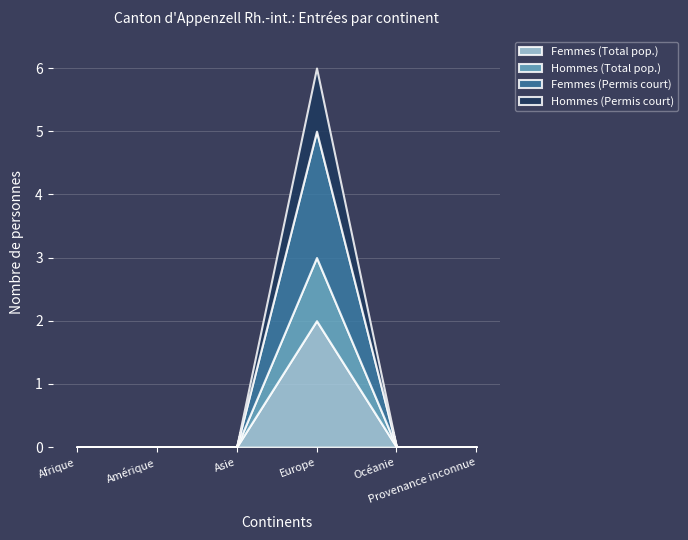

What are all the series names shown in the legend?

Femmes (Total pop.), Hommes (Total pop.), Femmes (Permis court), Hommes (Permis court)